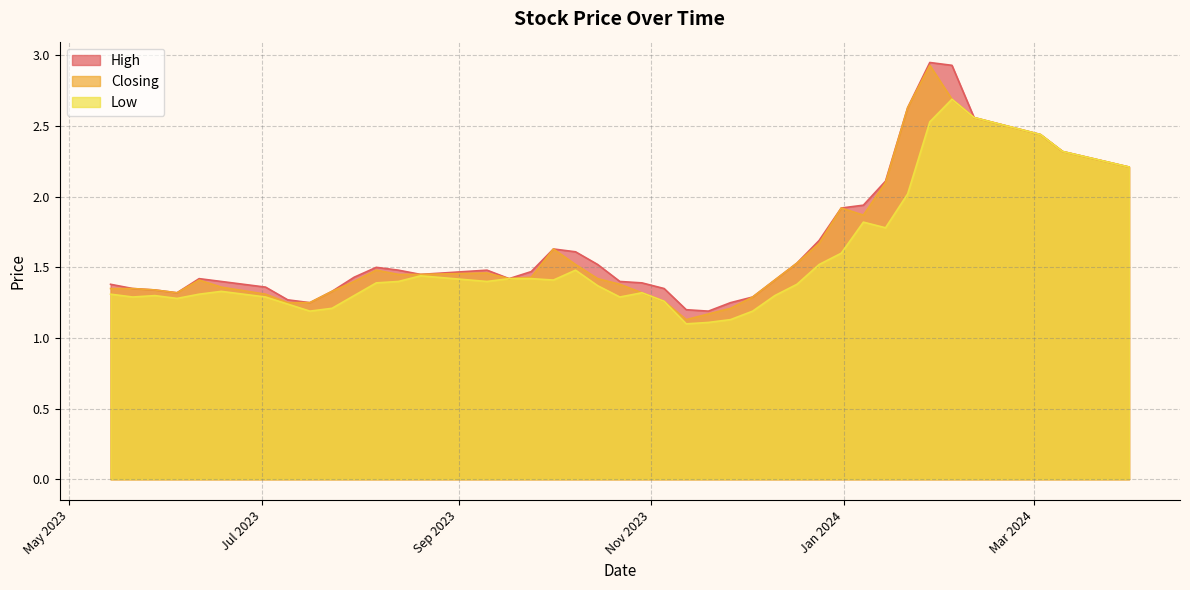

How many lines are shown in the chart?

3